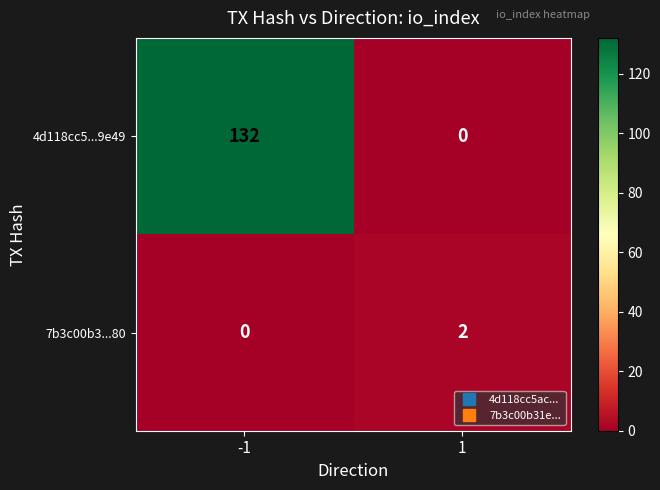

At which category does the chart reach its peak across all series?

-1